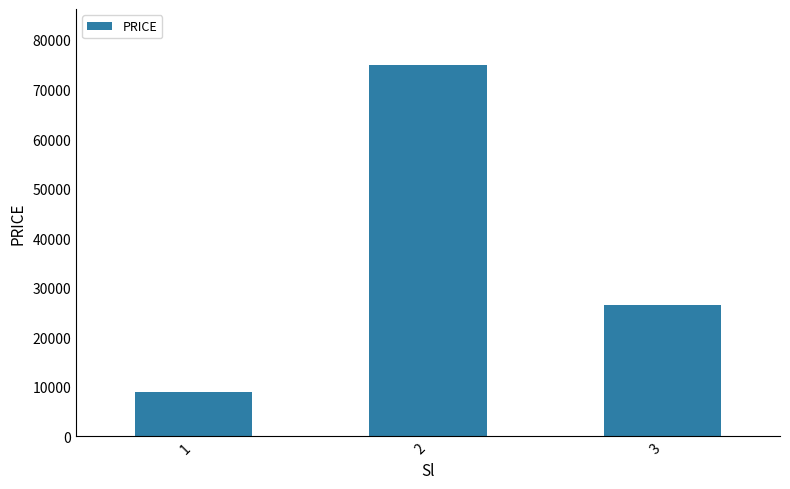

Reading right to left, extract all data points from this chart.

3=26500	2=75000	1=9000